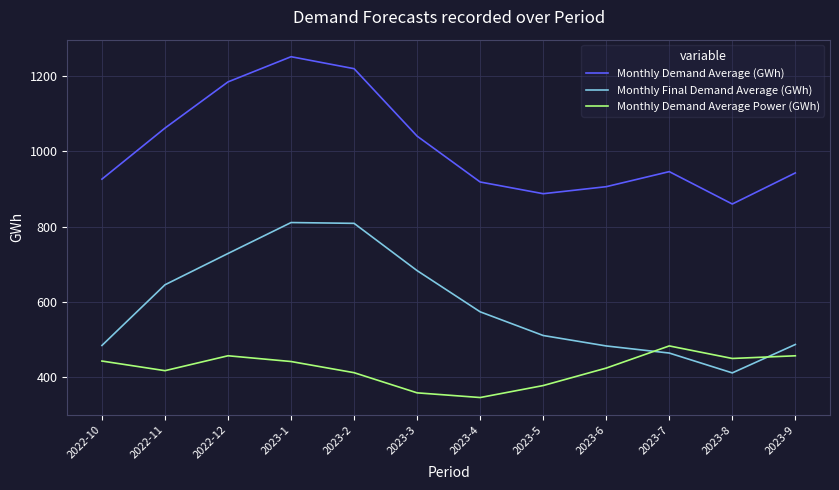

Which category has the highest value across all series?

2023-1